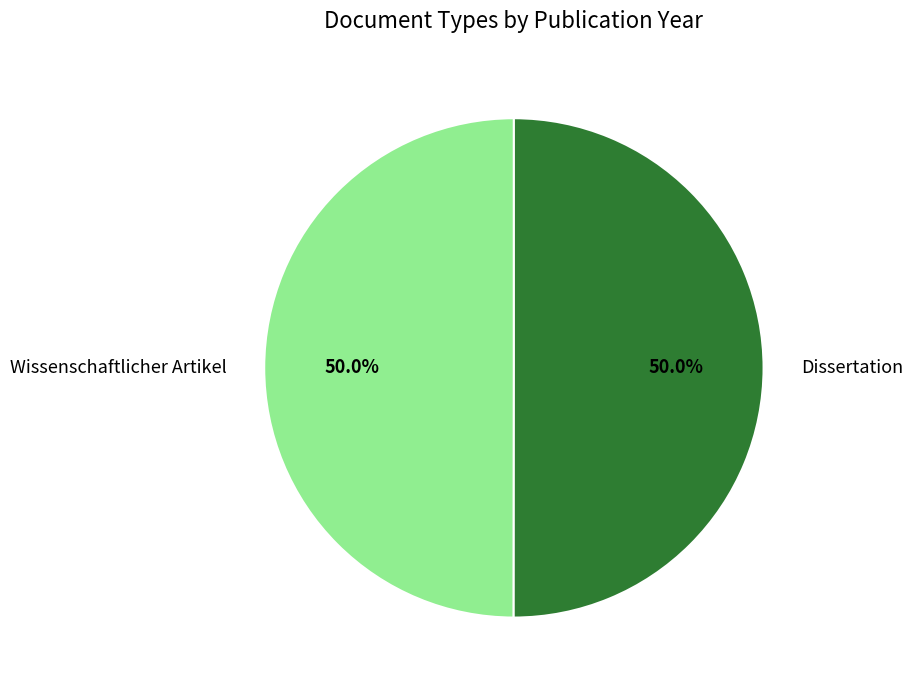

How many segments does this pie chart have?

2